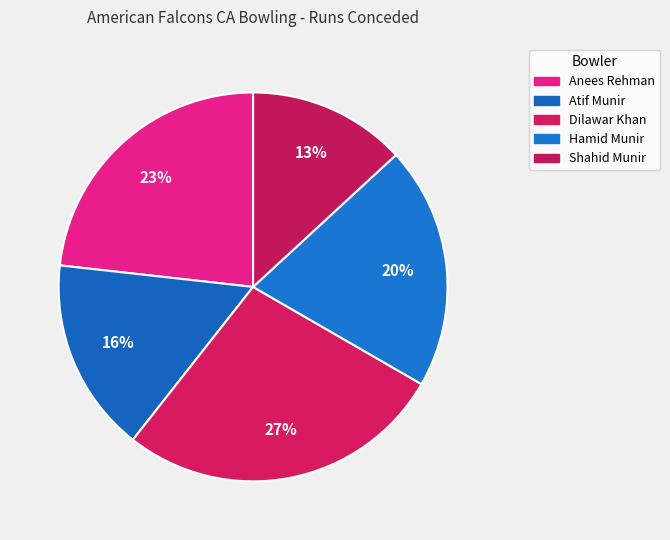

How many segments does this pie chart have?

5